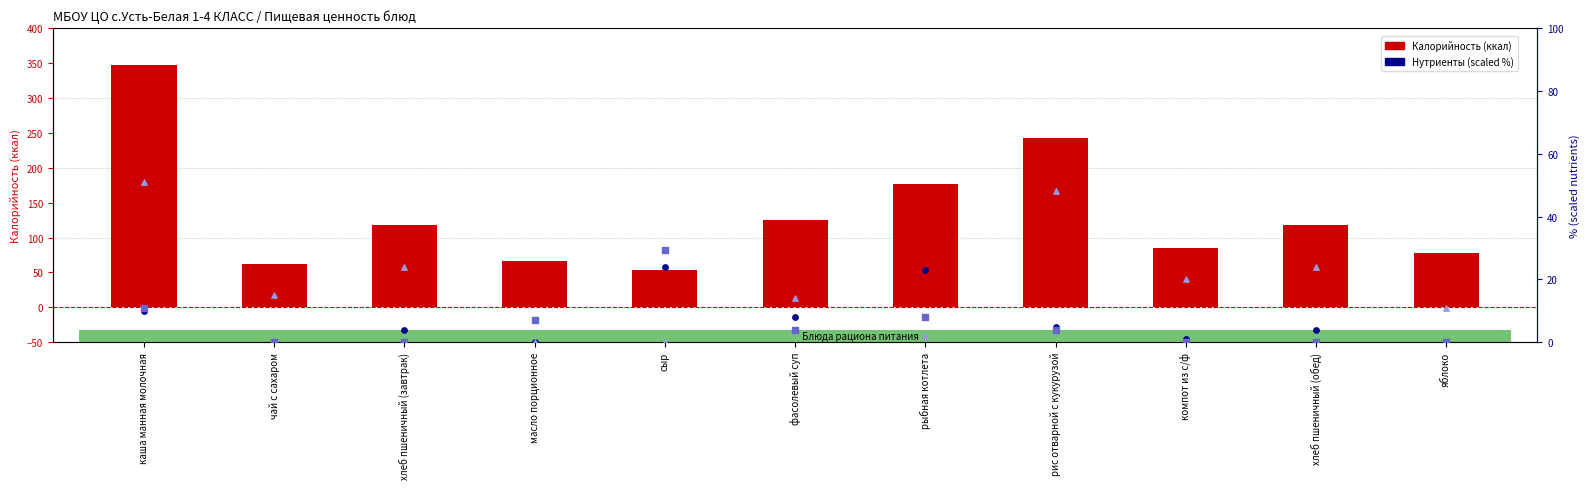

Which series contains the lowest Y value?

Белки (scaled)